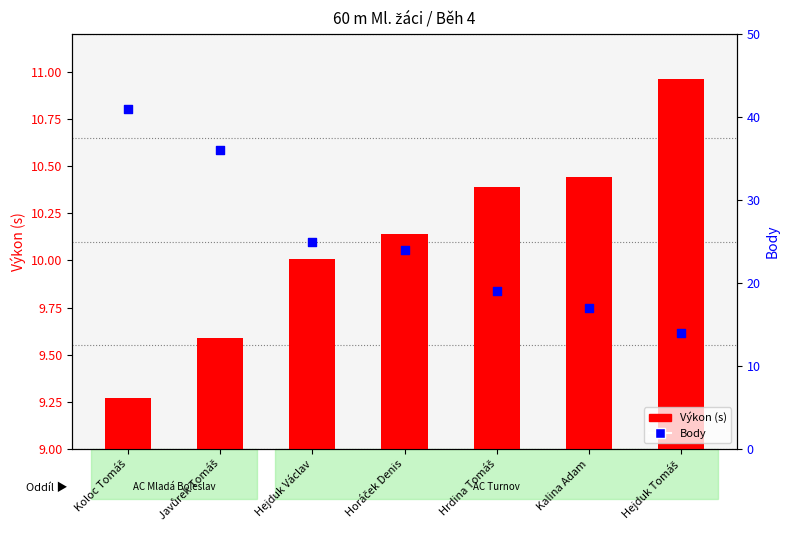

Which series has the widest spread of Y values?

Body